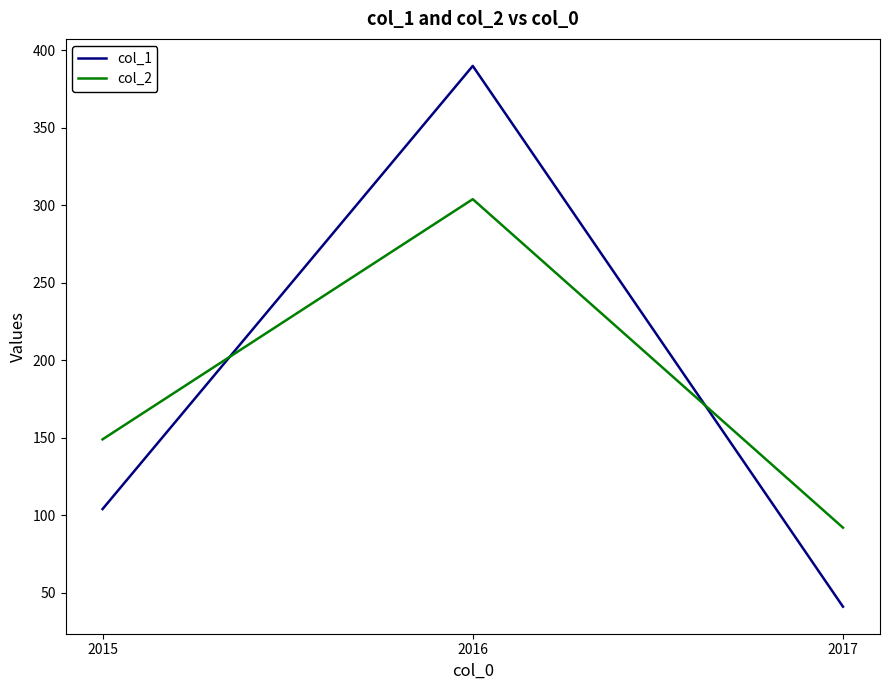

What is the smallest value displayed?

41